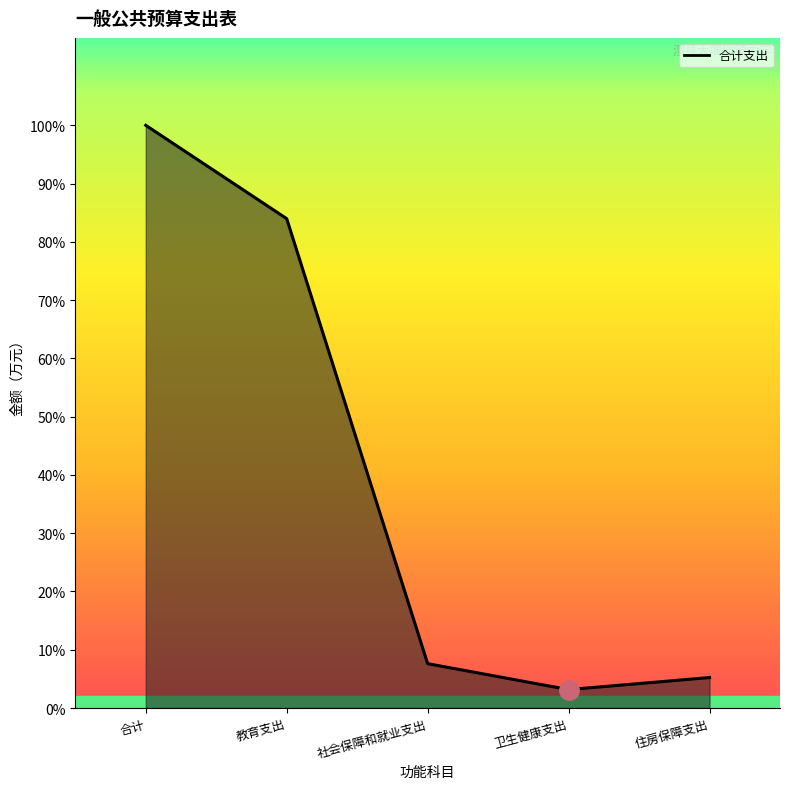

What is the ratio of the value at 卫生健康支出 to the value at 住房保障支出?

0.6